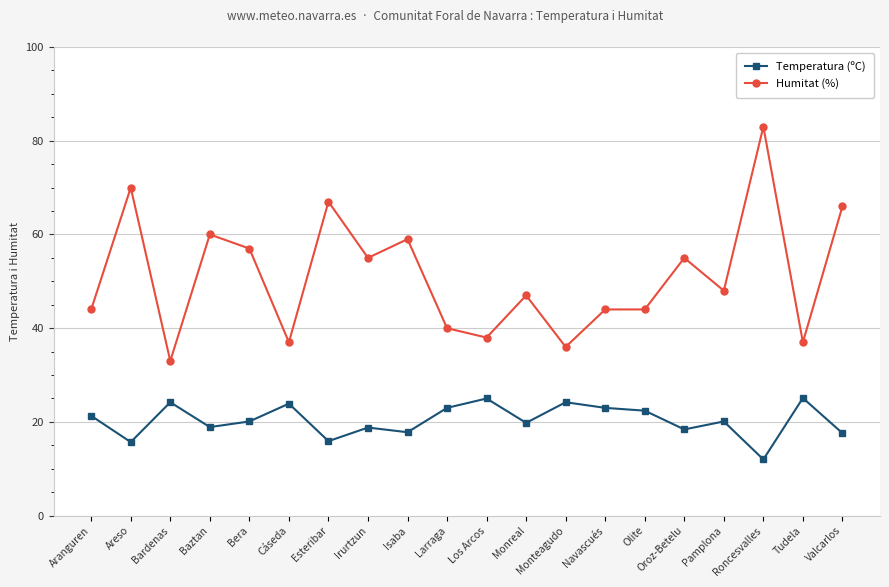

What are all the series names shown in the legend?

Temperatura (ºC), Humitat (%)